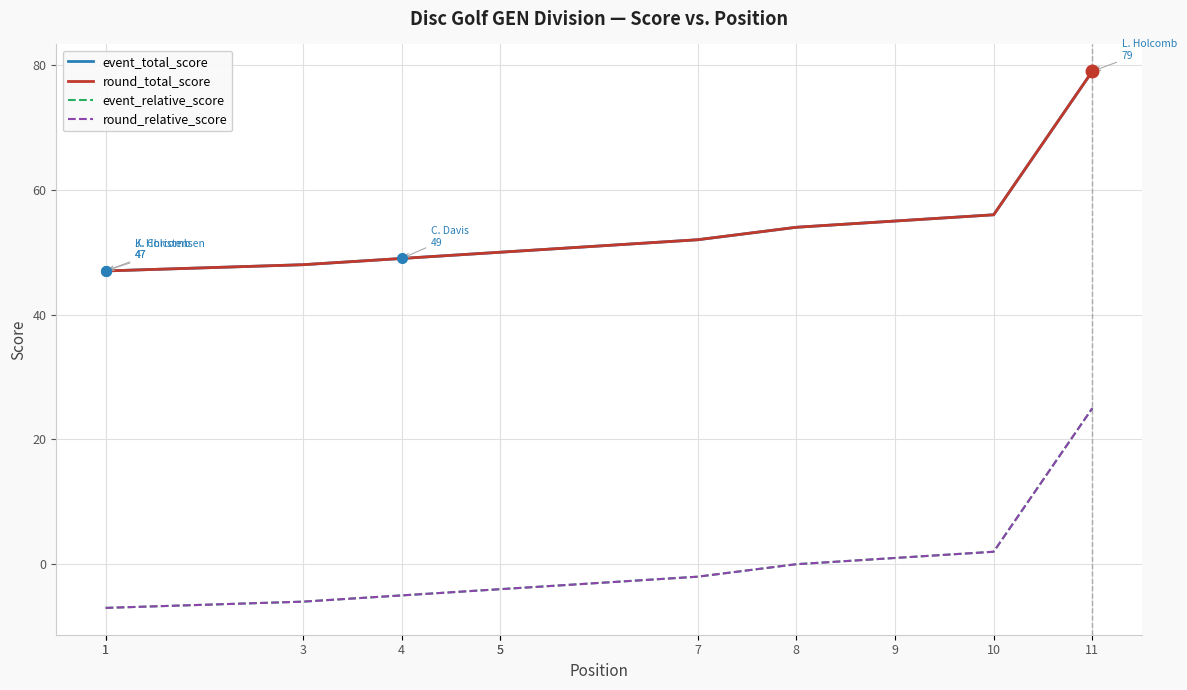

True or false: event_relative_score and event_total_score cross at least once.

False